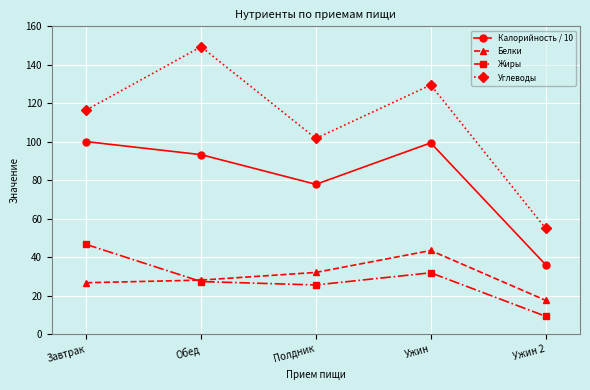

Which series changed the most between Ужин and Ужин 2?

Углеводы